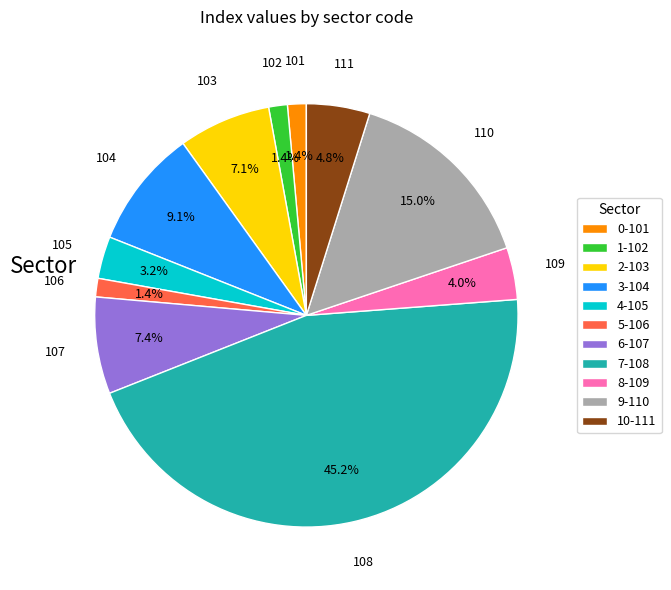

How many segments does this pie chart have?

11